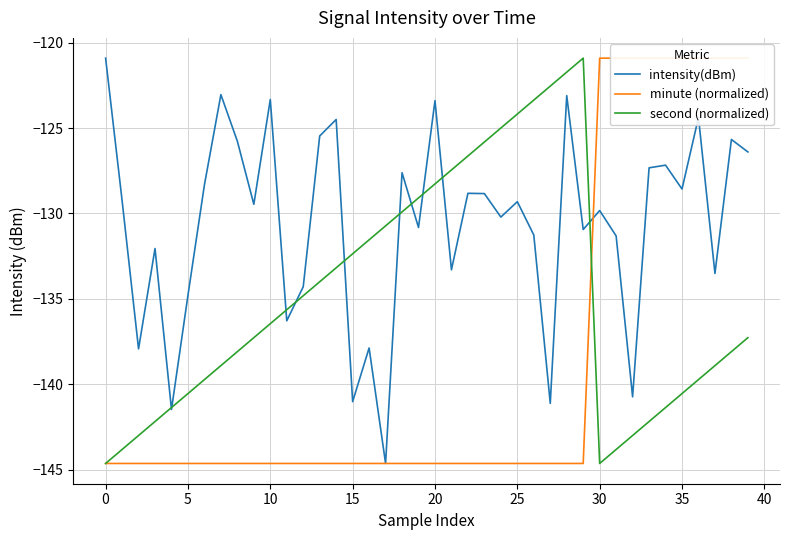

What is the lowest value of the minute (normalized) series?

-144.6